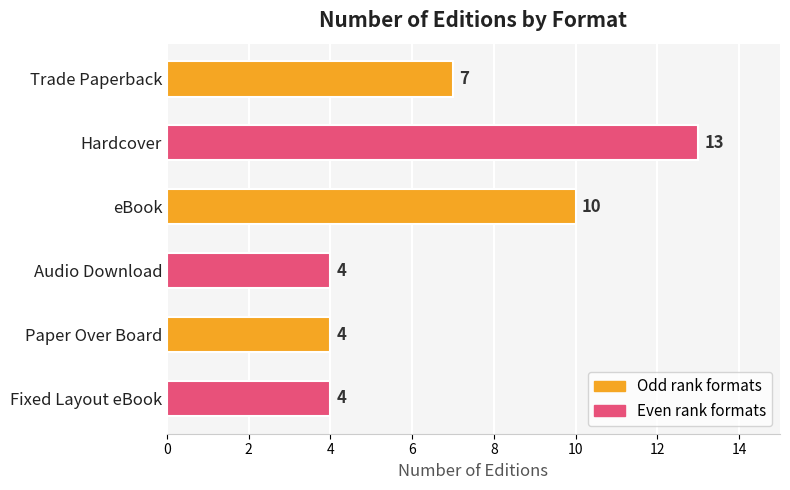

Between Hardcover and Fixed Layout eBook, which is larger?

Hardcover